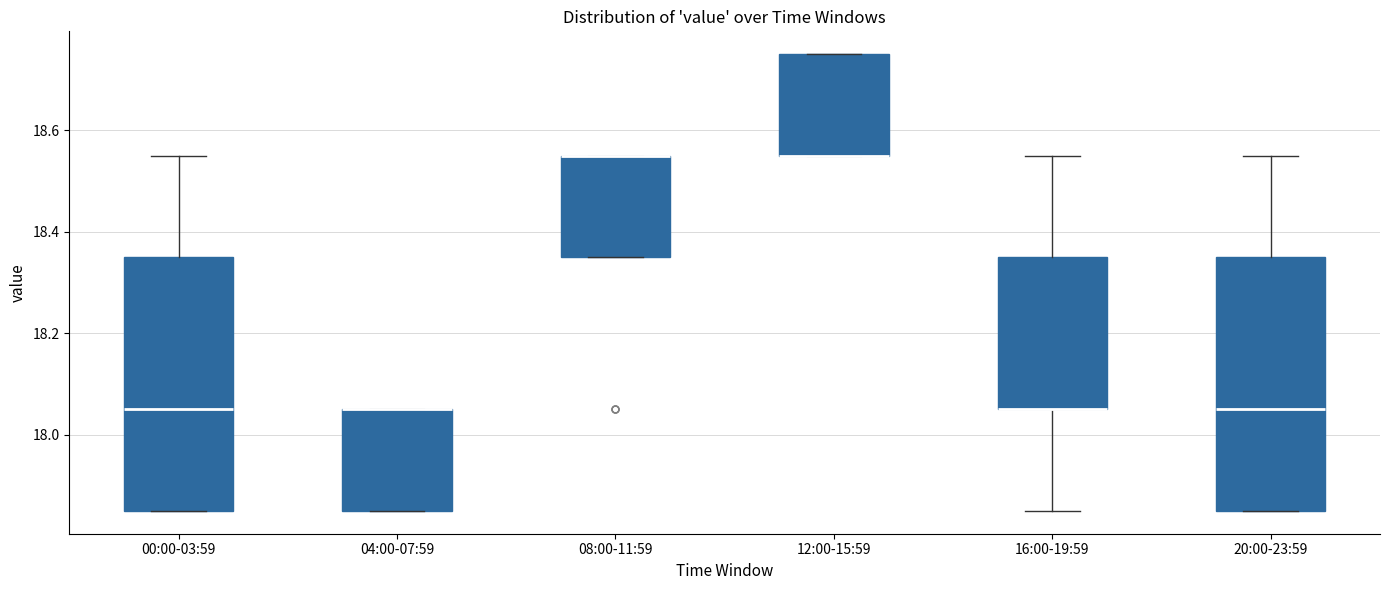

Reading left to right, read every box against the y-axis: the position of its median line, the range the box covers, and the ends of its whiskers. The values are not printed on the chart, so give them approximately, as read against the axis.

00:00-03:59: median 18.06, box 17.86 to 18.36, whiskers 17.86 to 18.56
04:00-07:59: median 18.06 (drawn on the box's upper edge), box 17.86 to 18.06, whiskers 17.86 to 18.06
08:00-11:59: median 18.56 (drawn on the box's upper edge), box 18.36 to 18.56, whiskers 18.36 to 18.56
12:00-15:59: median 18.56 (drawn on the box's lower edge), box 18.56 to 18.76, whiskers 18.56 to 18.76
16:00-19:59: median 18.06 (drawn on the box's lower edge), box 18.06 to 18.36, whiskers 17.86 to 18.56
20:00-23:59: median 18.06, box 17.86 to 18.36, whiskers 17.86 to 18.56